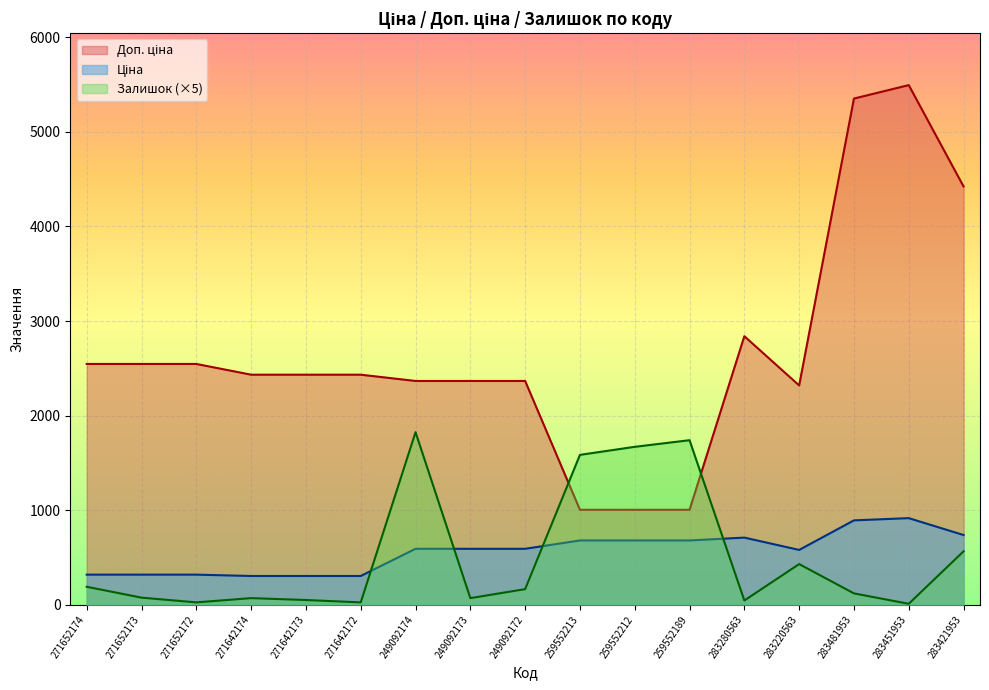

Between 271652172 and 271642172, which series saw the biggest shift?

Доп. ціна